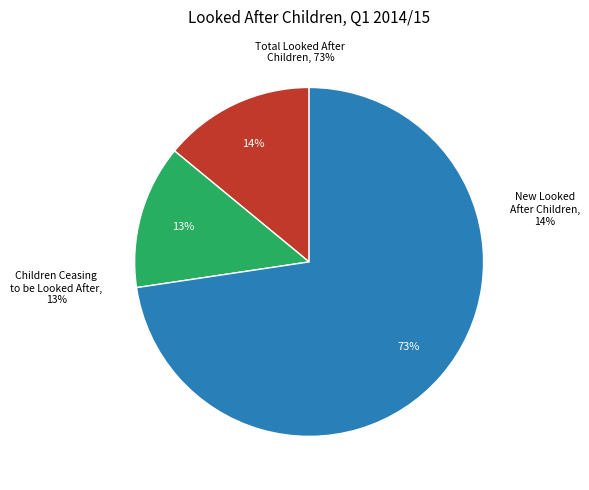

Which slice is the largest?

Total Looked After Children